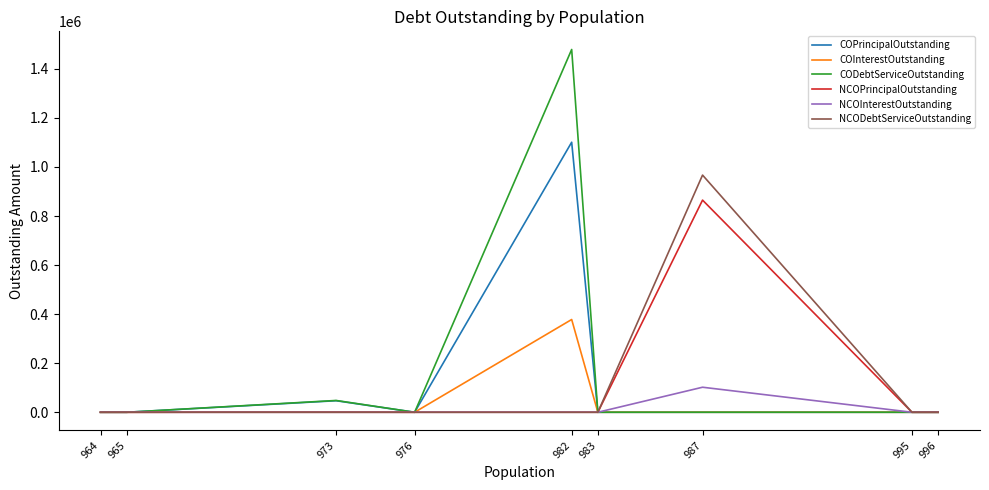

Between 976 and 982, which series saw the biggest shift?

CODebtServiceOutstanding